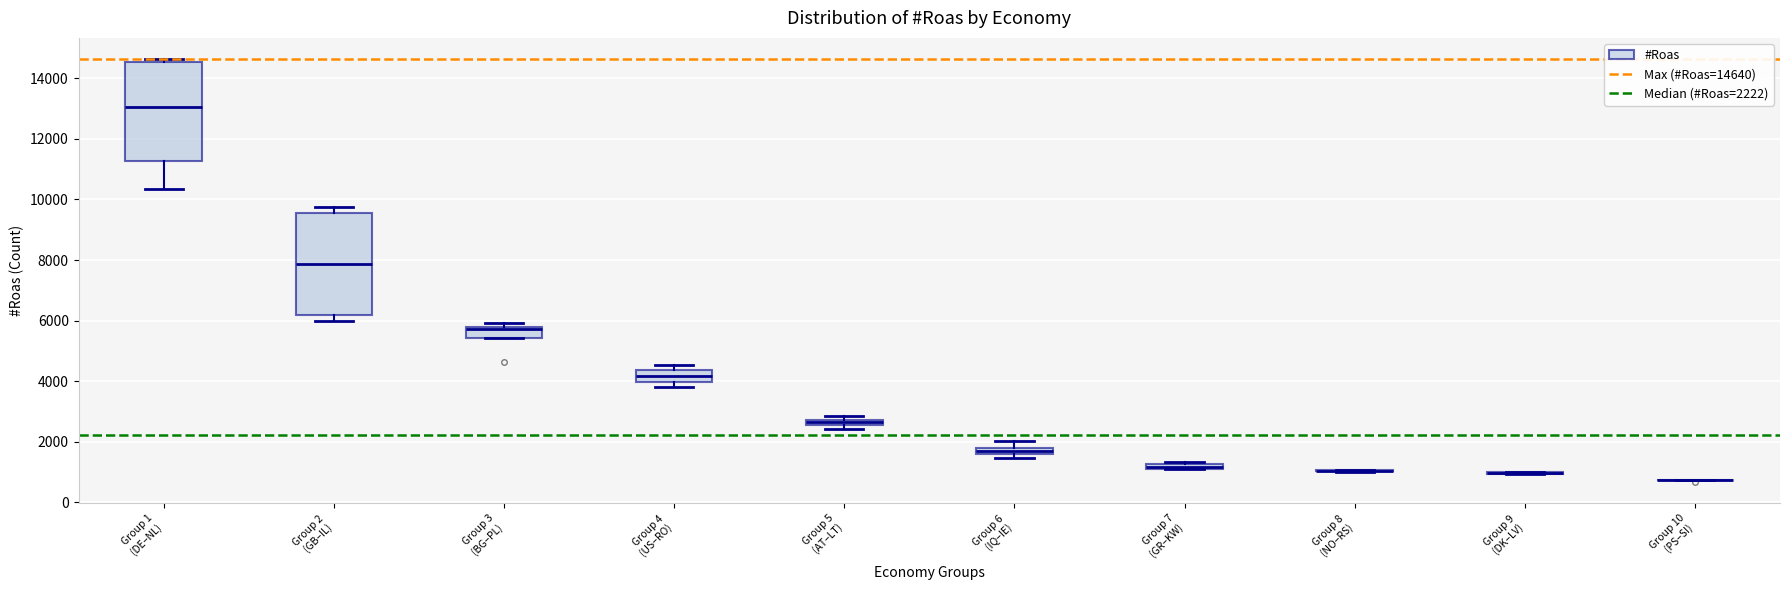

Where does the median line of the box for Group 4 (US–RO) sit on the y-axis? The values are not printed on the chart, so give them approximately, as read against the axis.

4200